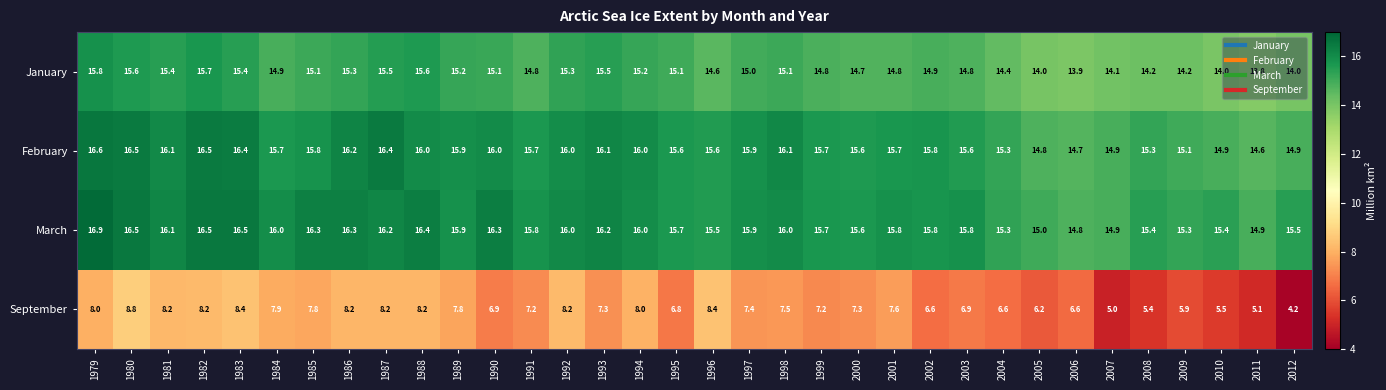

The value of September at 2000 is 11.6. True or false?

False